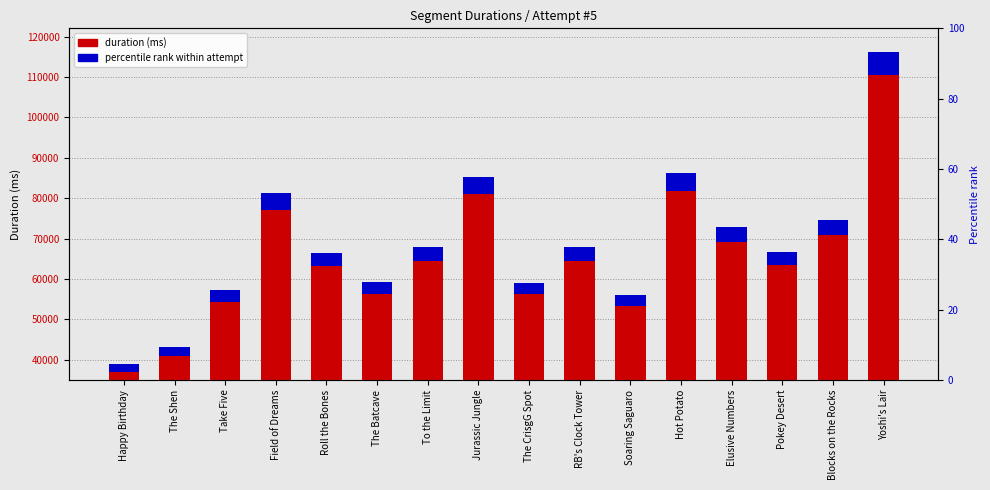

At which label does duration main reach its minimum?

Happy Birthday